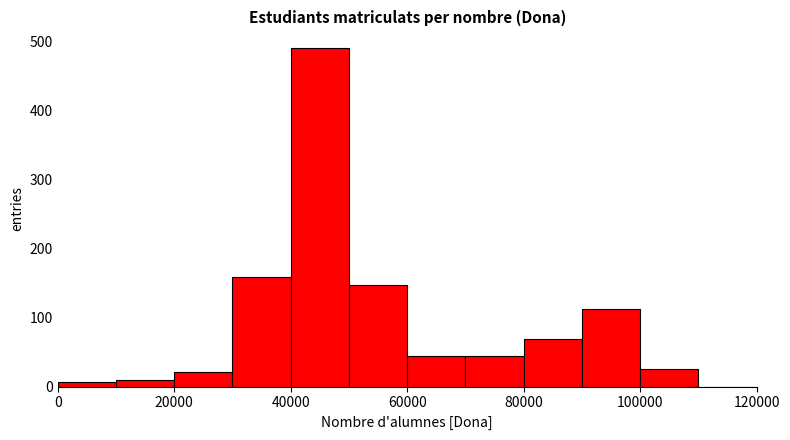

Which range on the x-axis has the tallest bar?

40000 to 50000